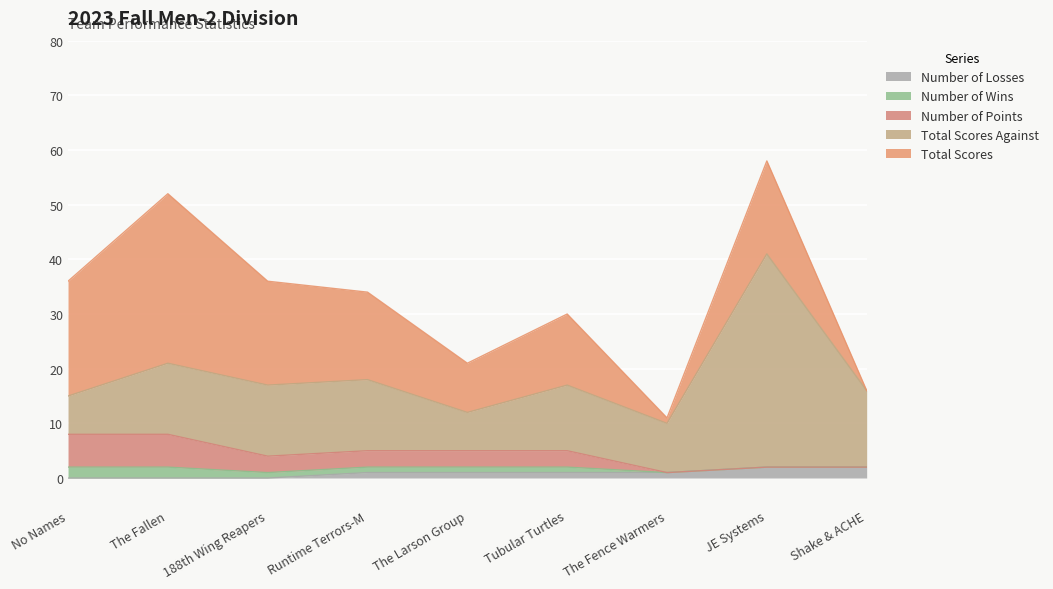

Which series has the largest total across all categories?

Total Scores